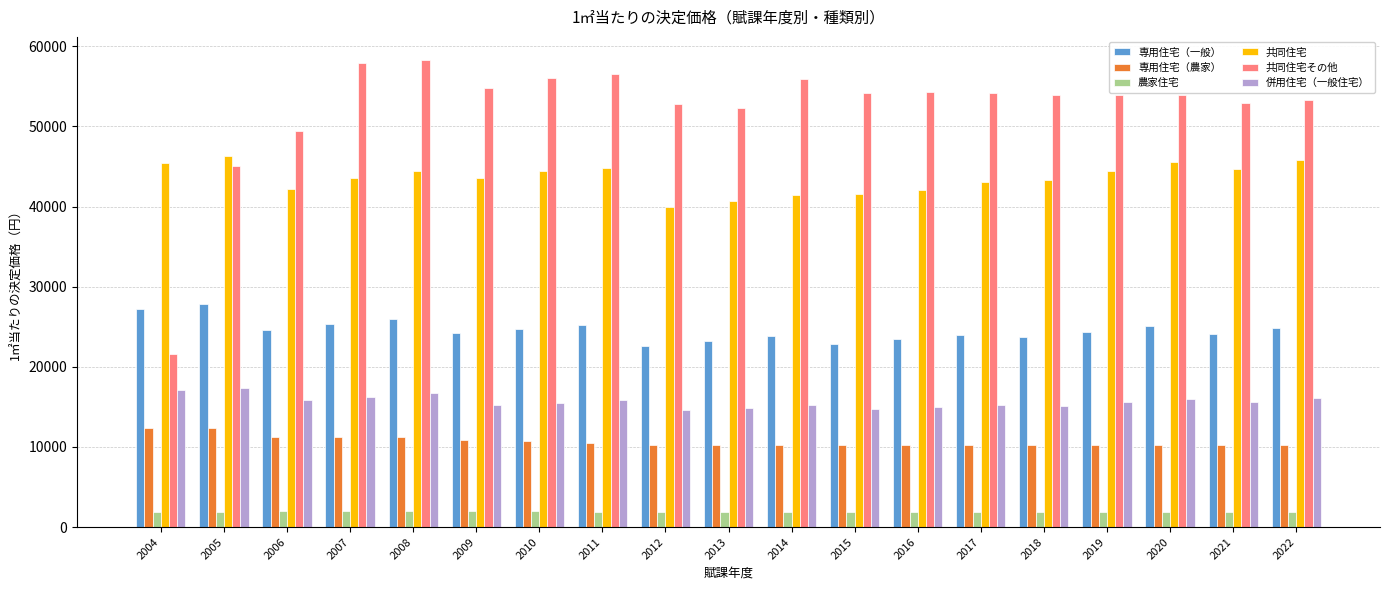

What is the smallest value displayed?

1874.4